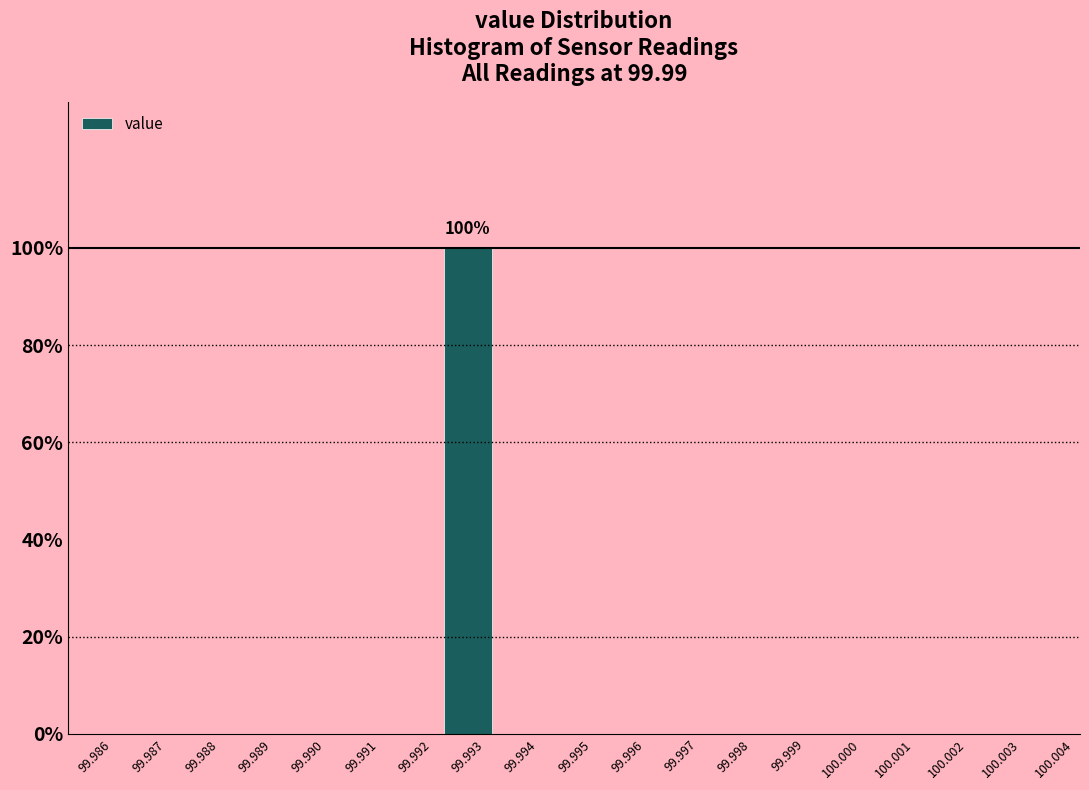

Reading right to left, what are all the values shown in this chart?

100.004=0	100.003=0	100.002=0	100.001=0	100.000=0	99.999=0	99.998=0	99.997=0	99.996=0	99.995=0	99.994=0	99.993=100	99.992=0	99.991=0	99.990=0	99.989=0	99.988=0	99.987=0	99.986=0